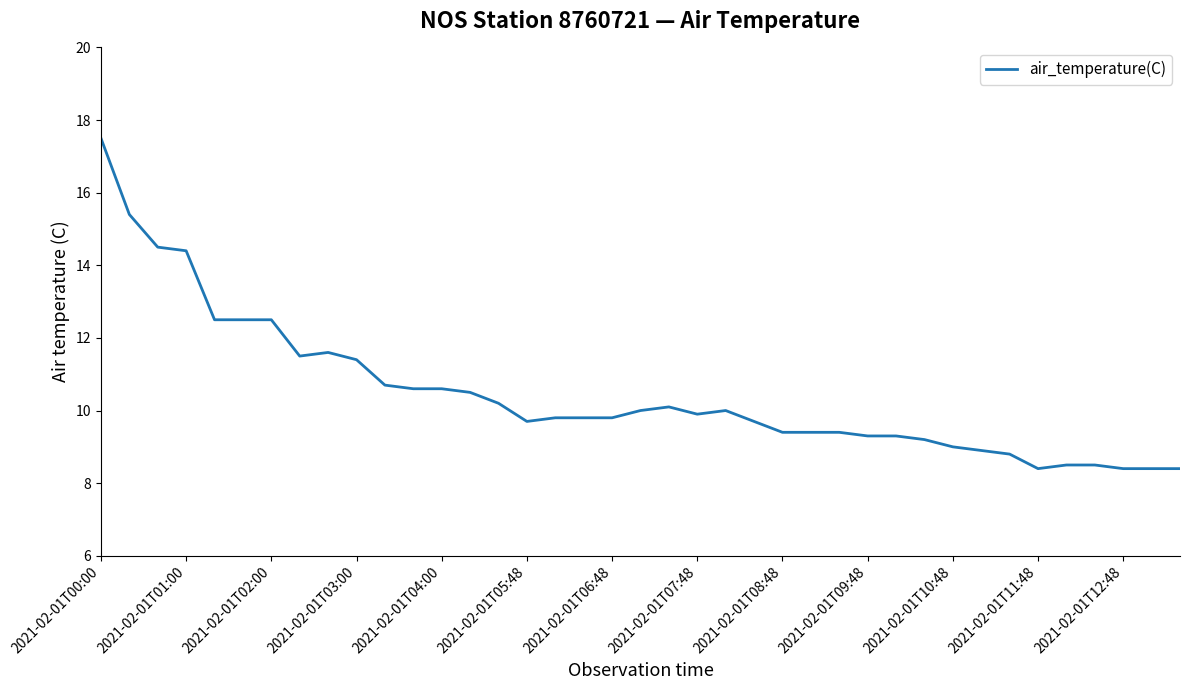

Count the number of data series in this chart.

1